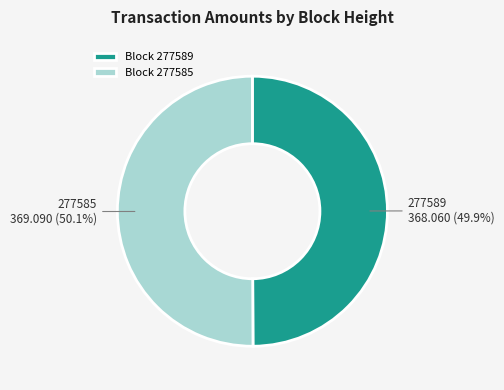

Is there a majority slice in this chart?

Yes